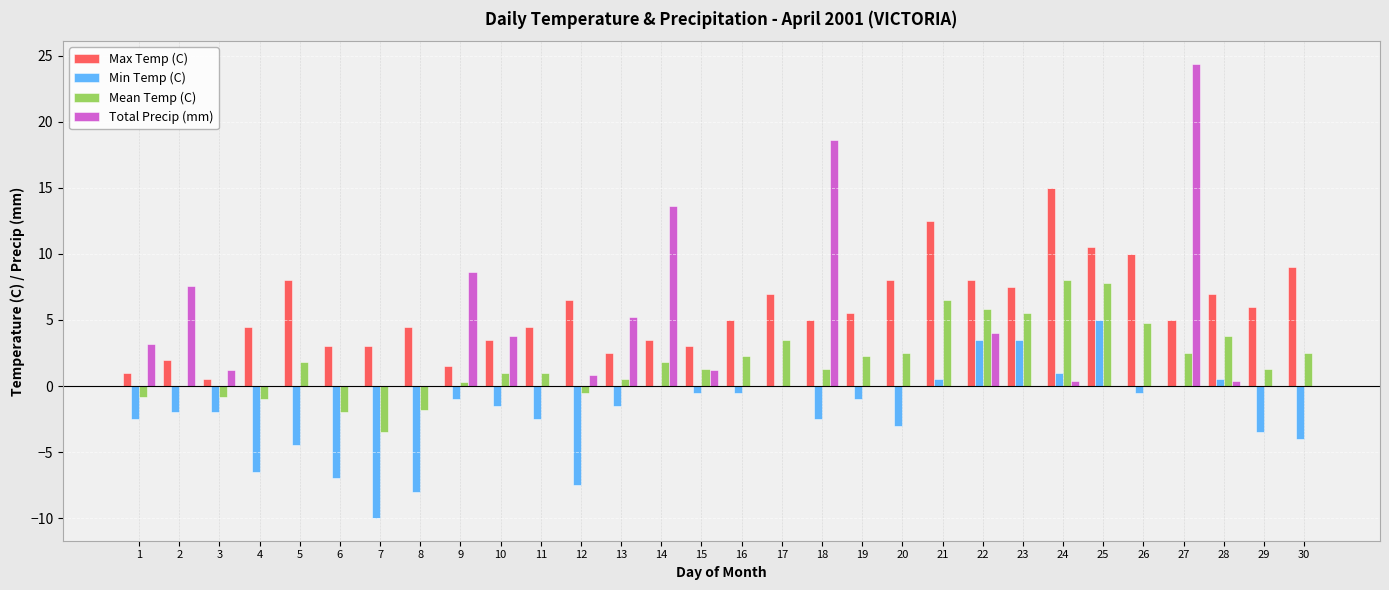

Which category has the highest value in the Max Temp (C) series?

24